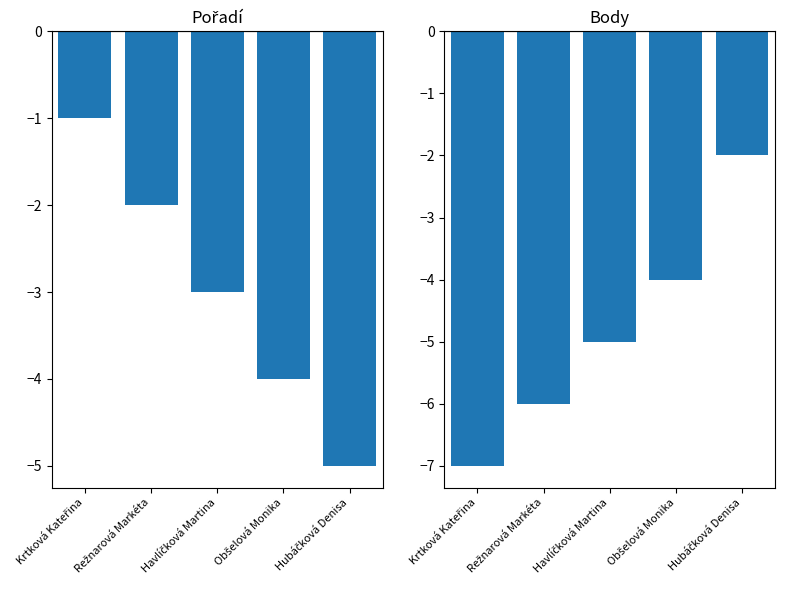

What position from the right is Režnarová Markéta?

4